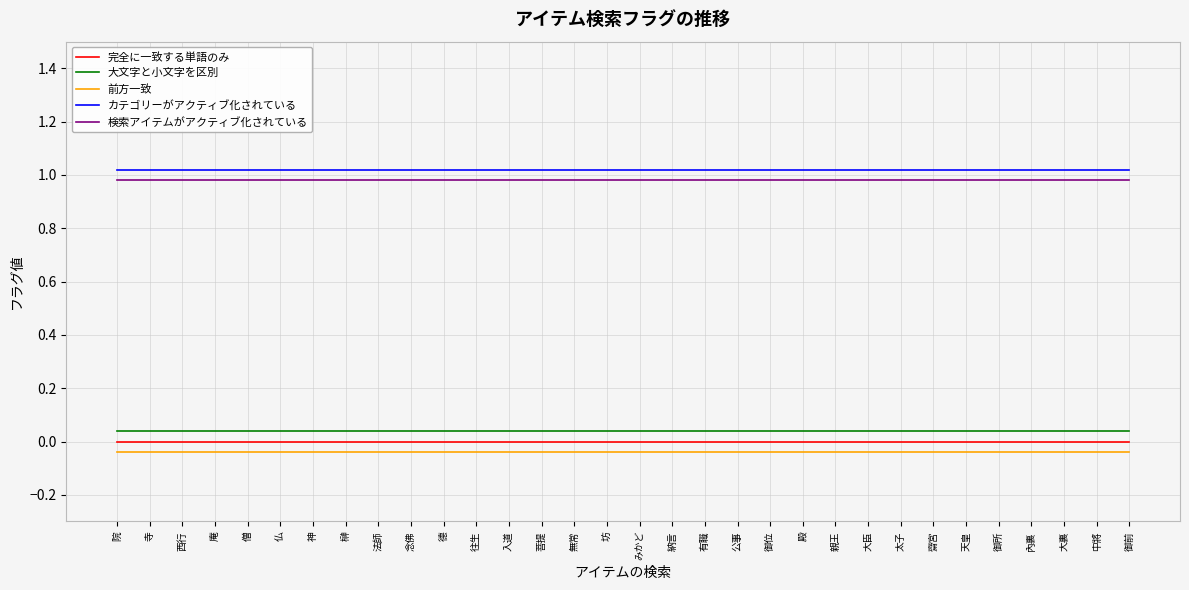

Is this an area chart (filled region under the line)?

No